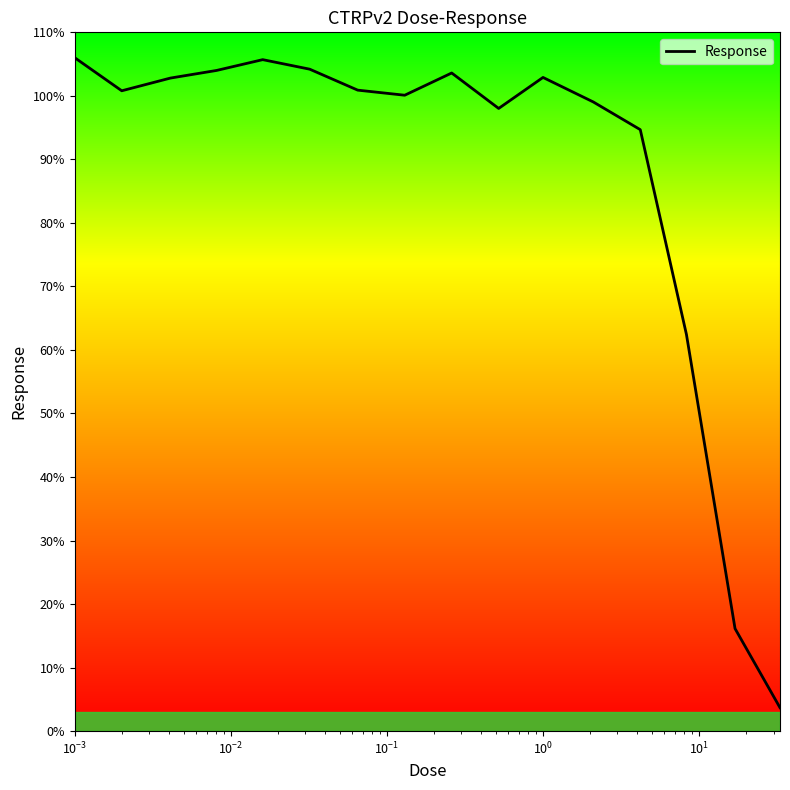

What is the difference between the maximum and minimum values?

102.3